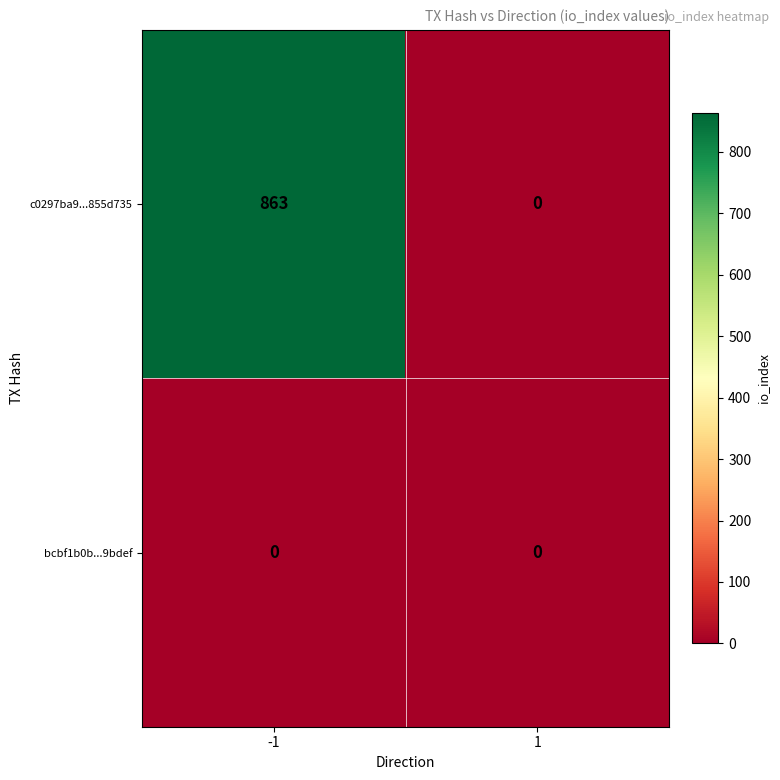

What is the sum of the c0297ba9...855d735 values at 1 and -1?

863